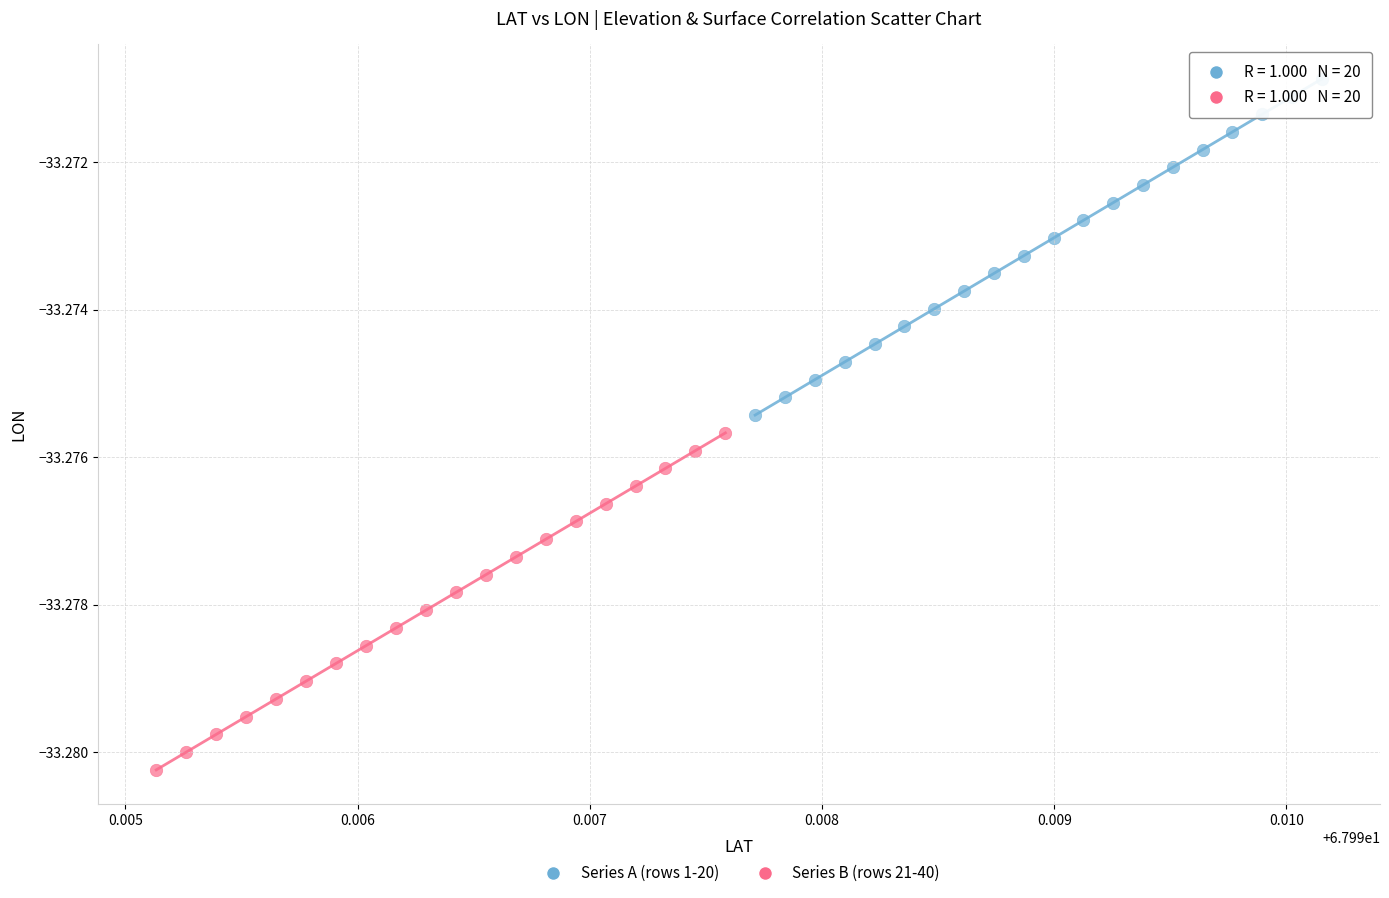

Which series contains the lowest Y value?

Series B (rows 21-40)